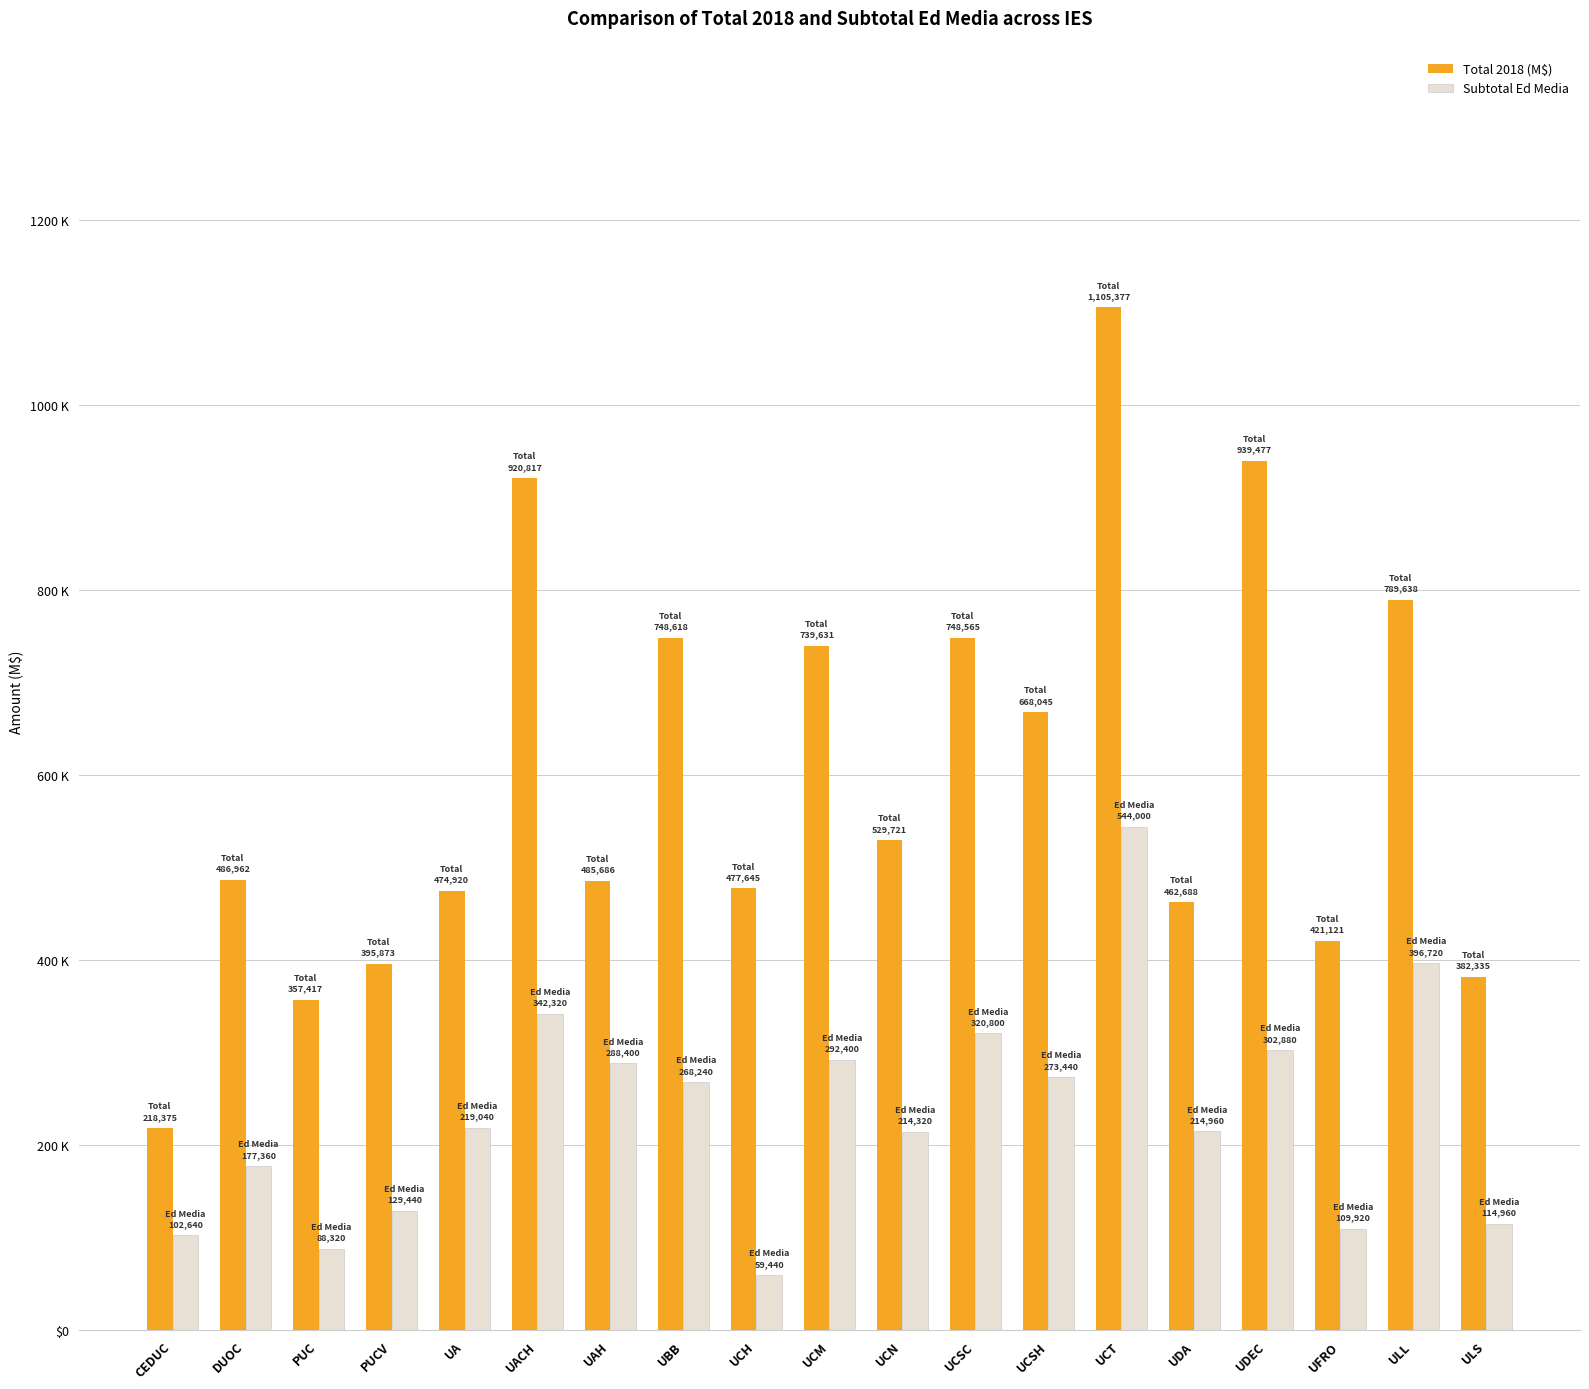

At which label is Total 2018 (M$) closest to 661876?

UCSH